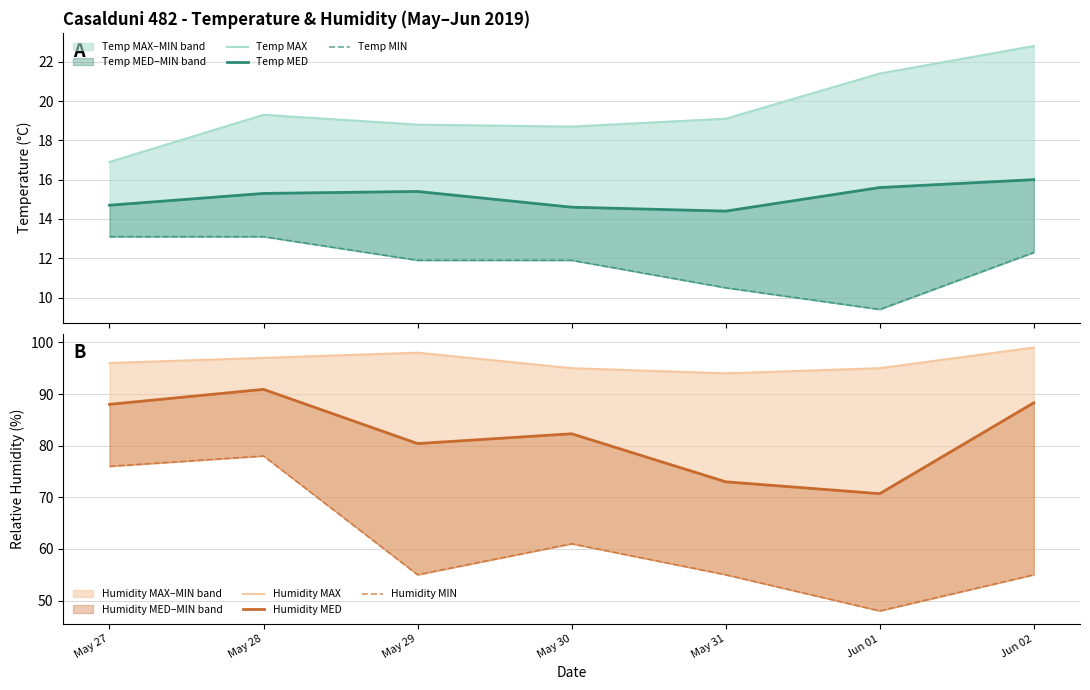

What are all the series names shown in the legend?

Temp MAX, Temp MED, Temp MIN, Humidity MAX, Humidity MED, Humidity MIN